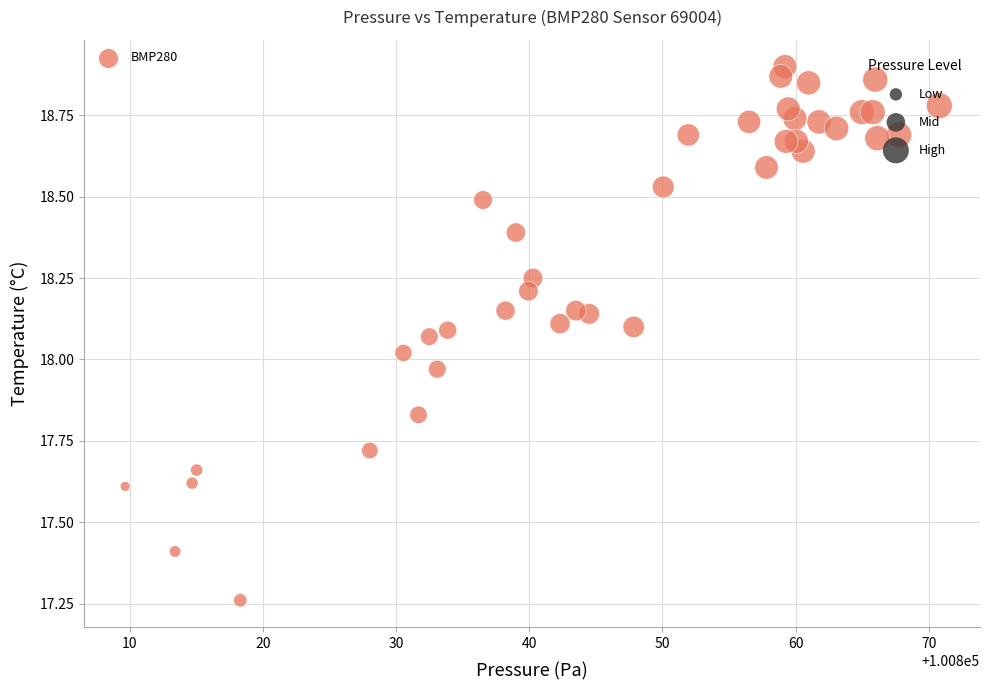

What is the range of X values (max minus min)?

61.1